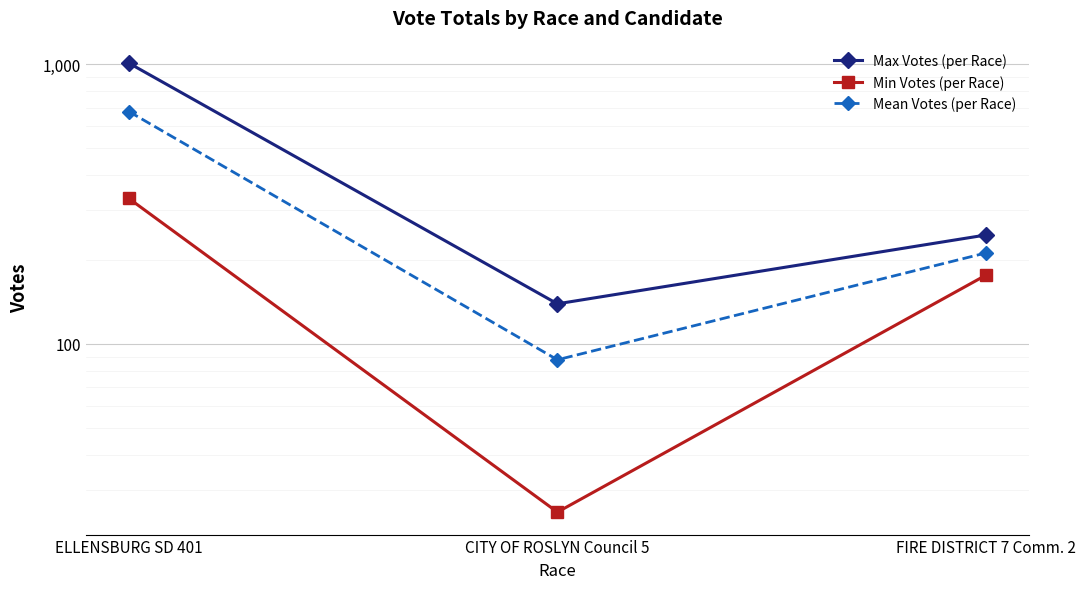

Is this an area chart (filled region under the line)?

No